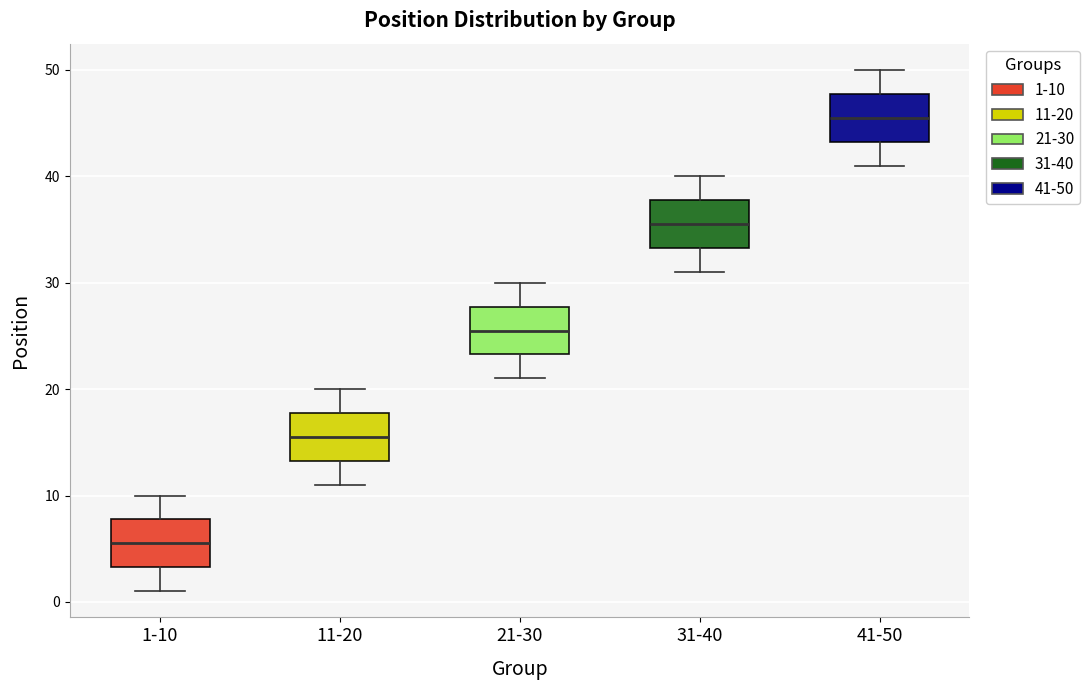

Where does the lower whisker of the box for 41-50 end on the y-axis? The values are not printed on the chart, so give them approximately, as read against the axis.

41